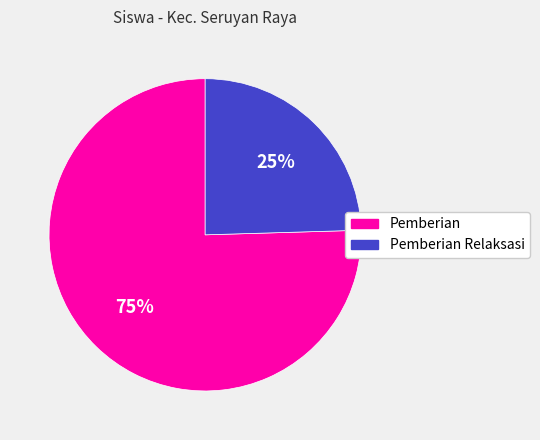

Count the number of slices in the pie.

2